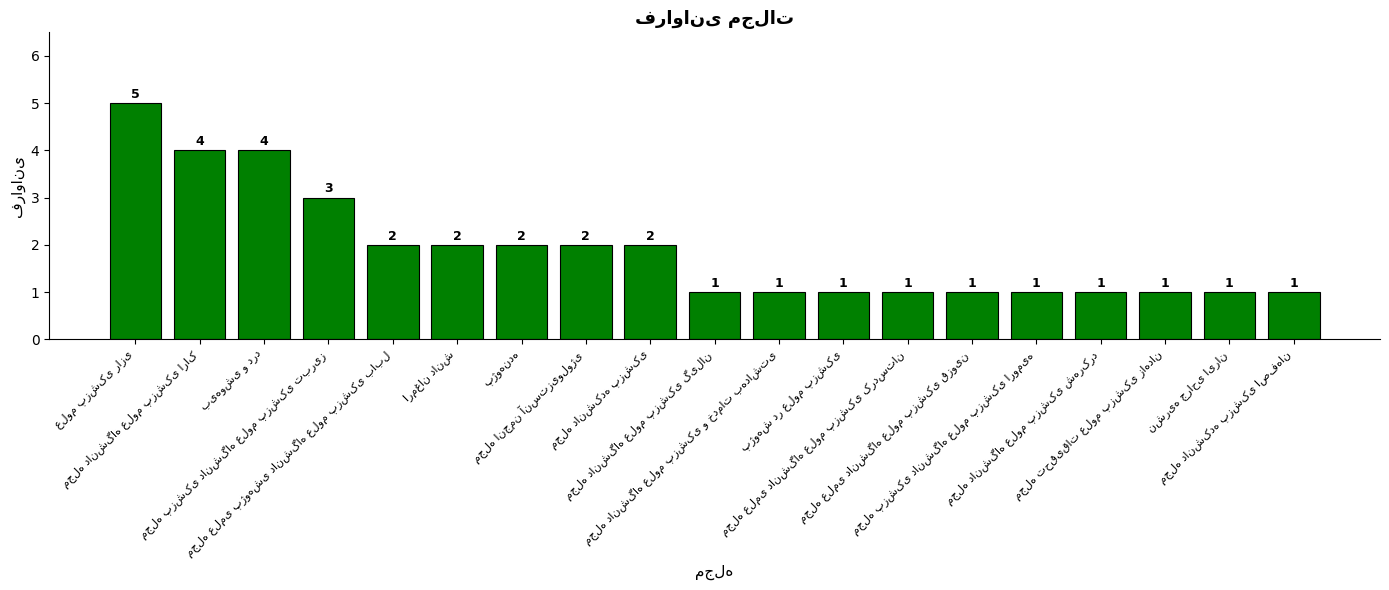

Does the chart contain any negative values?

No